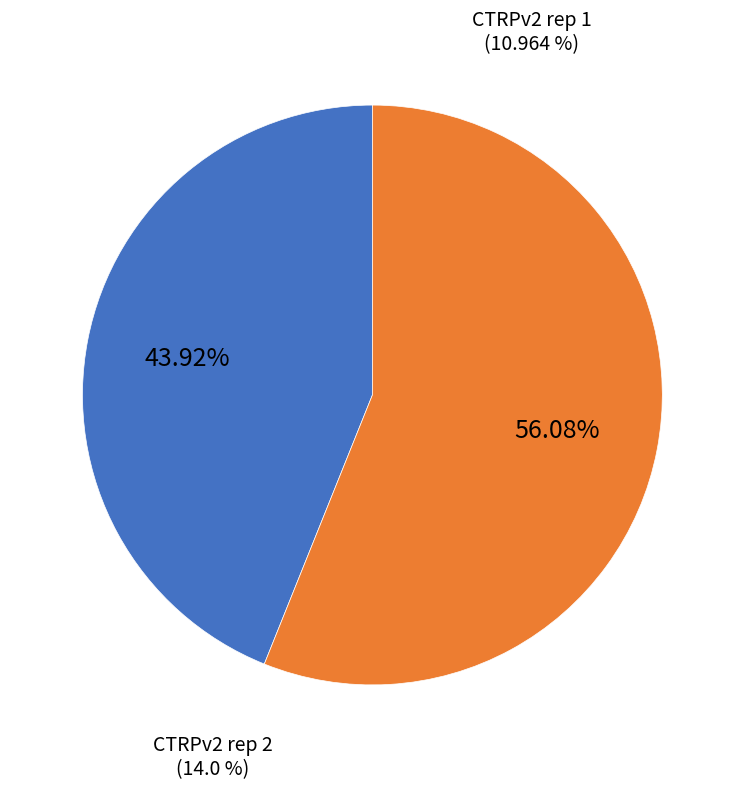

What percentage is the CTRPv2 rep 2 slice, to the nearest percent?

56%